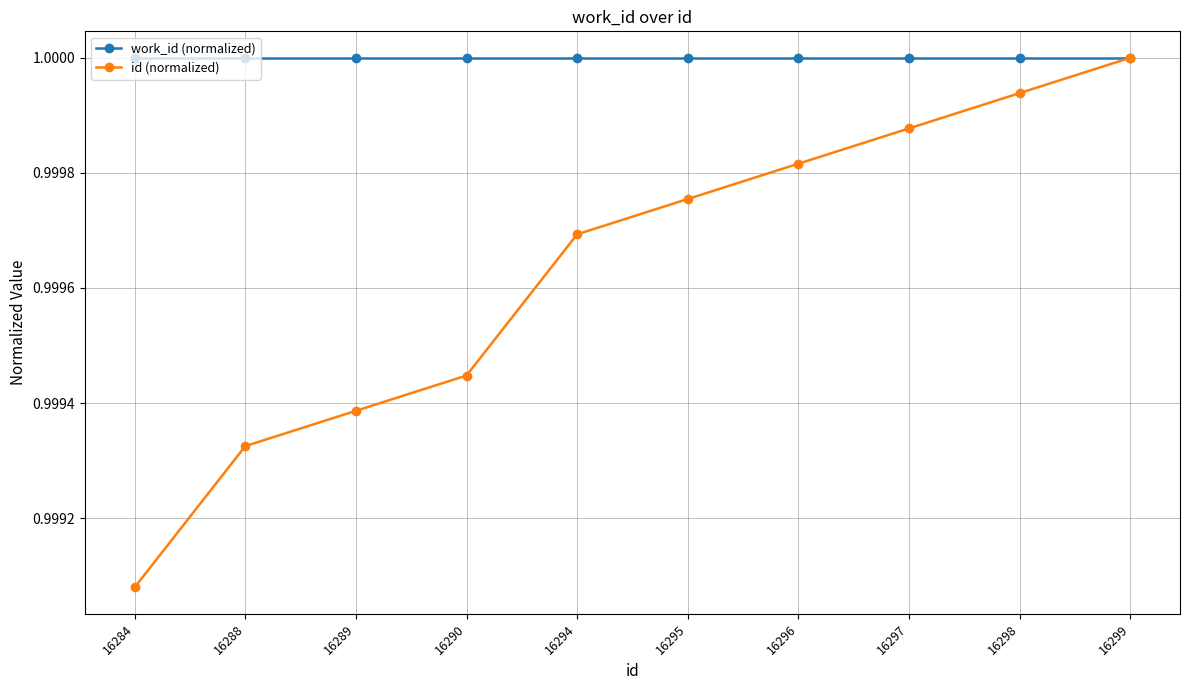

The id (normalized) series shows 1.3 at 16298. True or false?

False